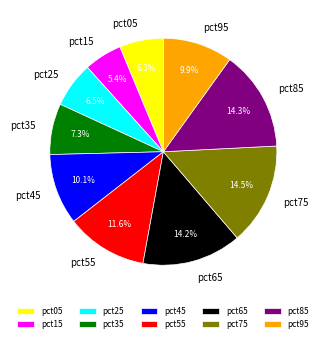

Between pct25 and pct45, which is larger?

pct45